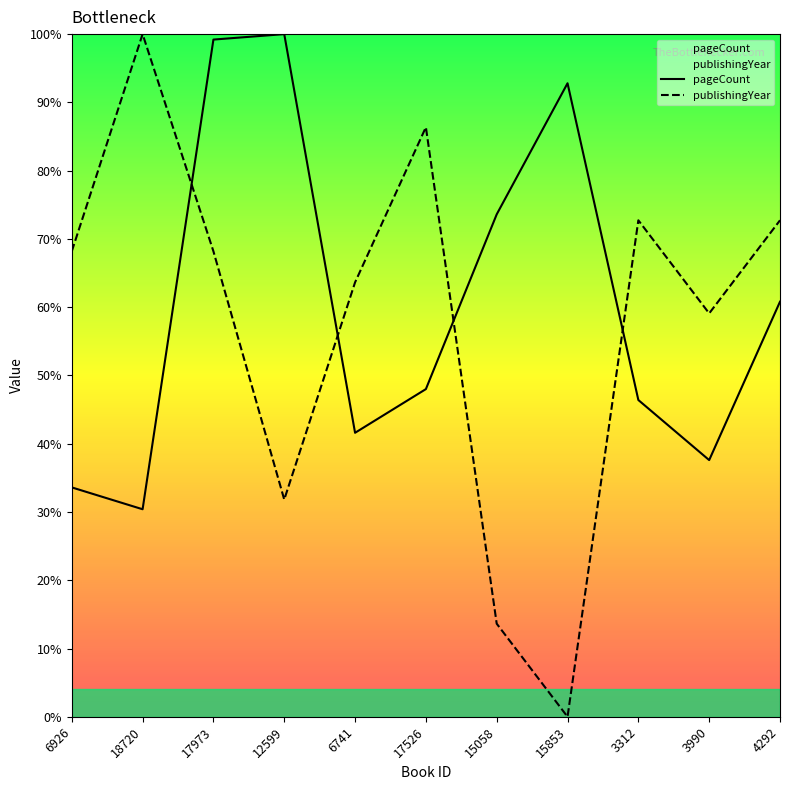

Does the chart have visible grid lines?

No